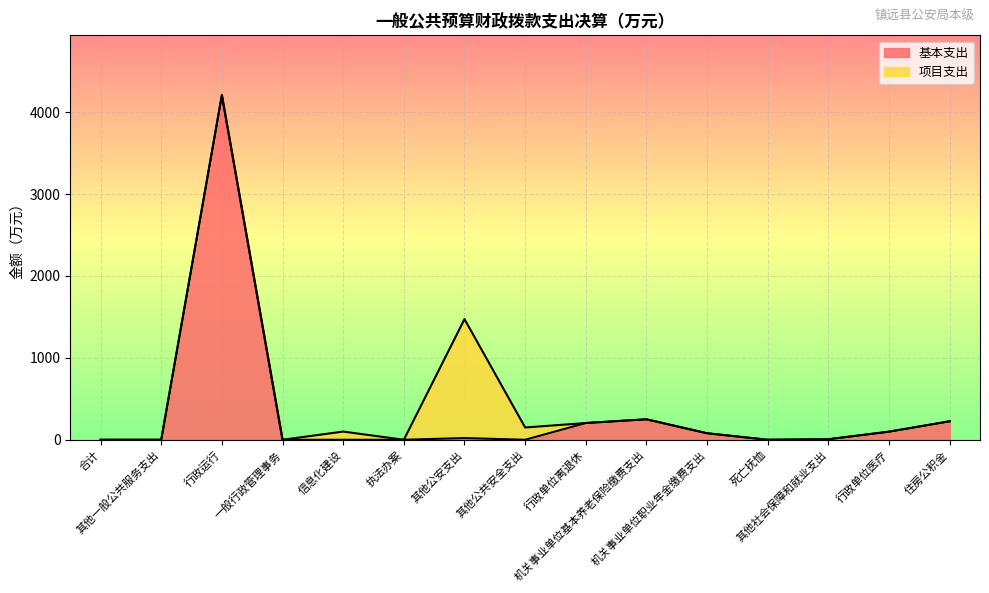

The value at 住房公积金 is 342.1. True or false?

False